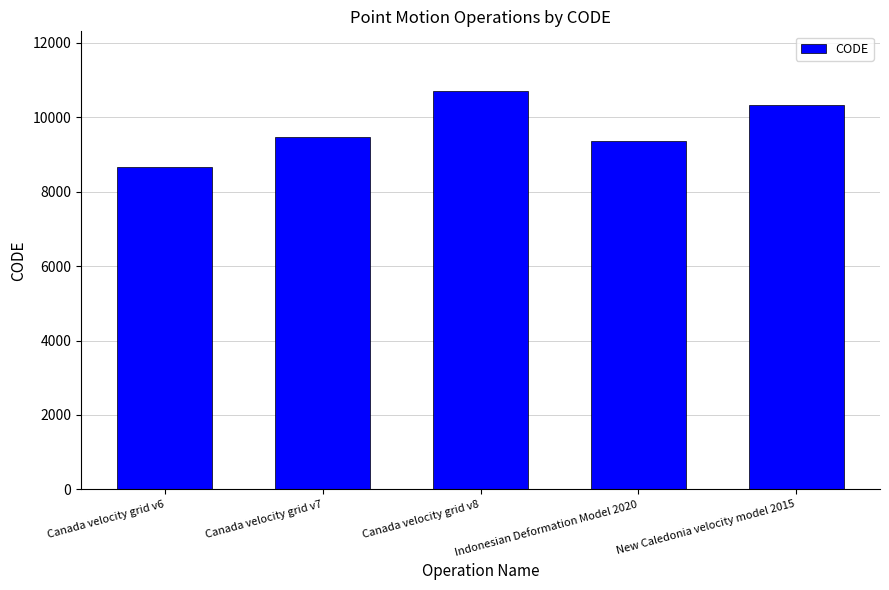

True or false: the data shows 16563 at Canada velocity grid v7.

False